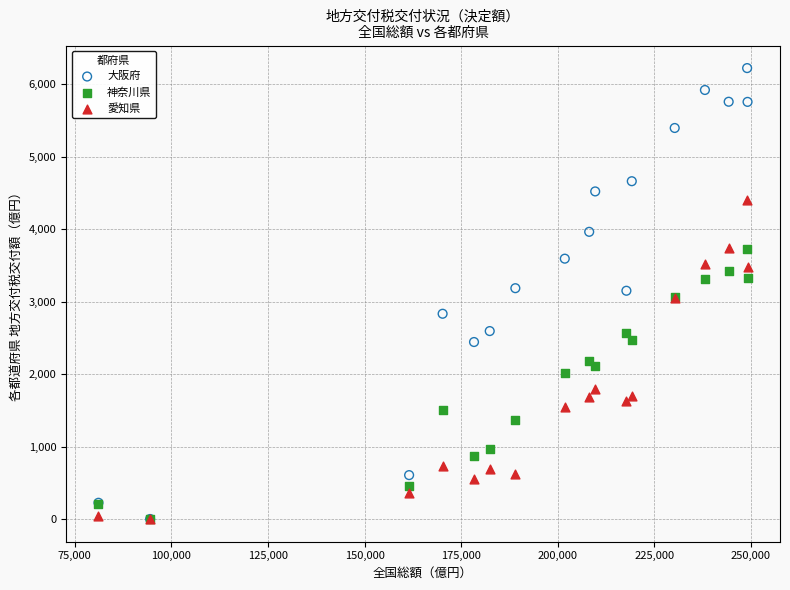

In the 神奈川県 series, what Y value is closest to 1860?

2009.1